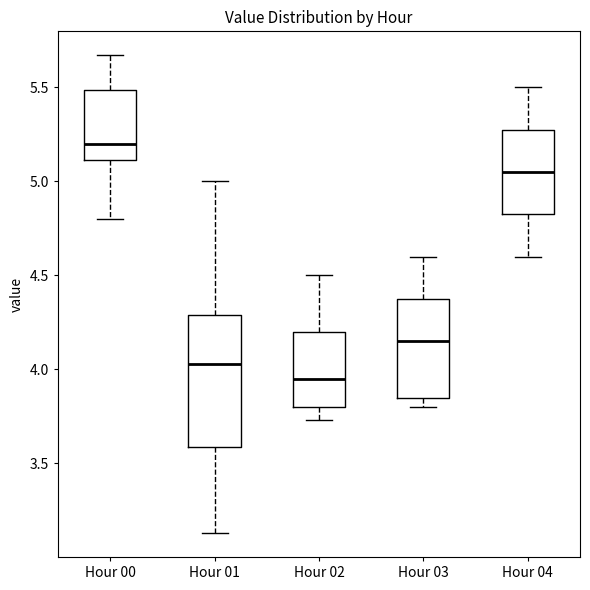

Which box's median line is the lowest?

Hour 02